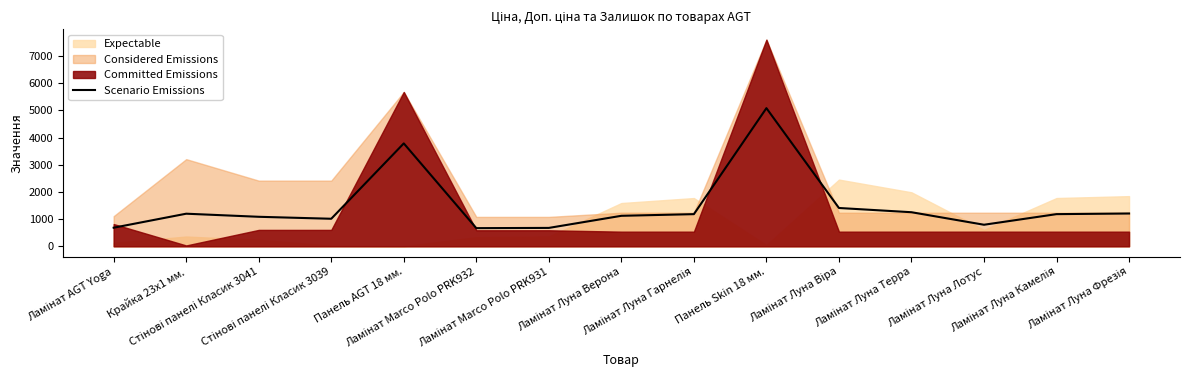

Where does the data first go above 1182?

Крайка 23x1 мм.